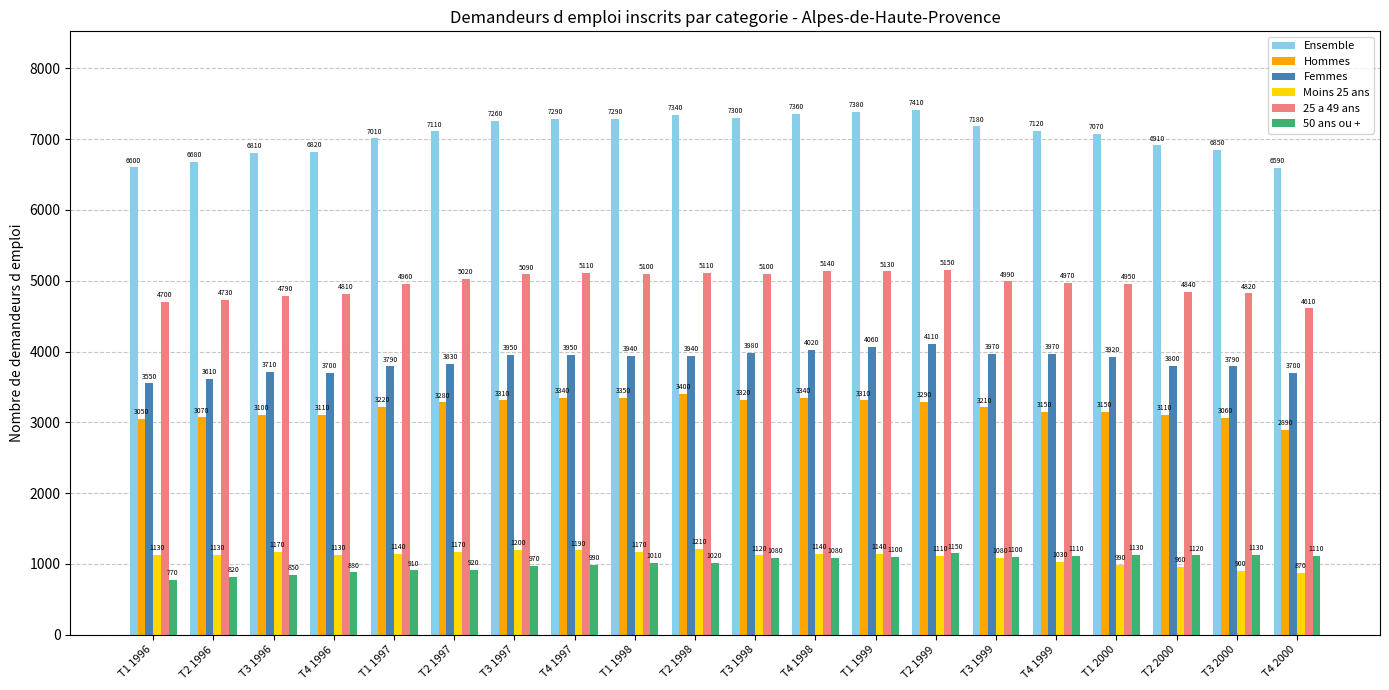

What position from the left is T2 1996?

2